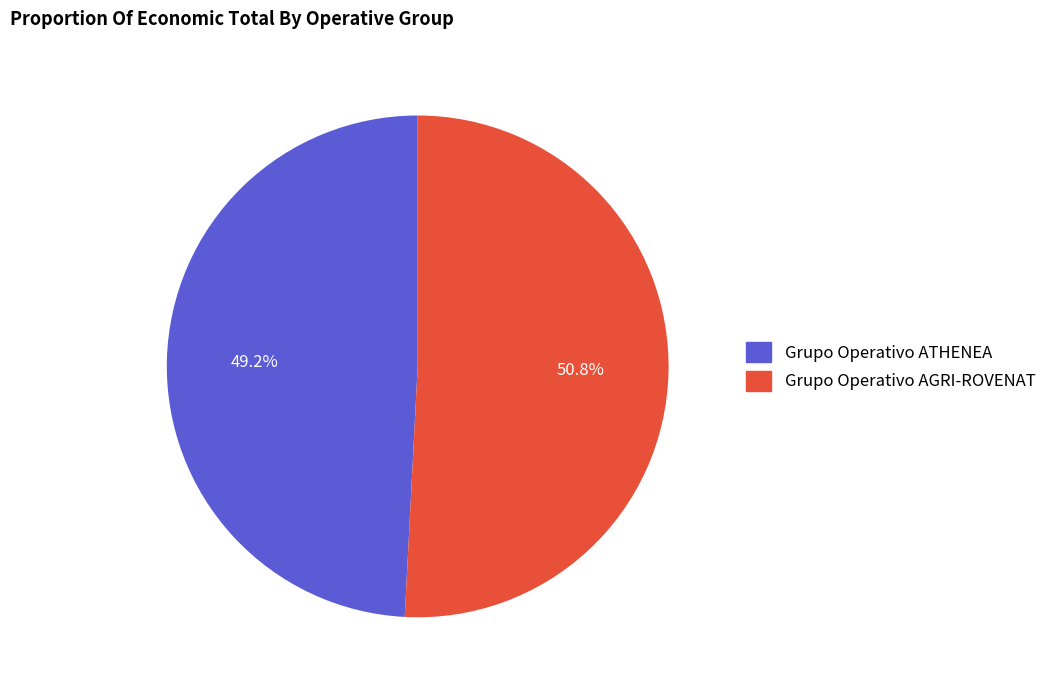

To the nearest percent, what percentage of the pie is Grupo Operativo ATHENEA?

49%